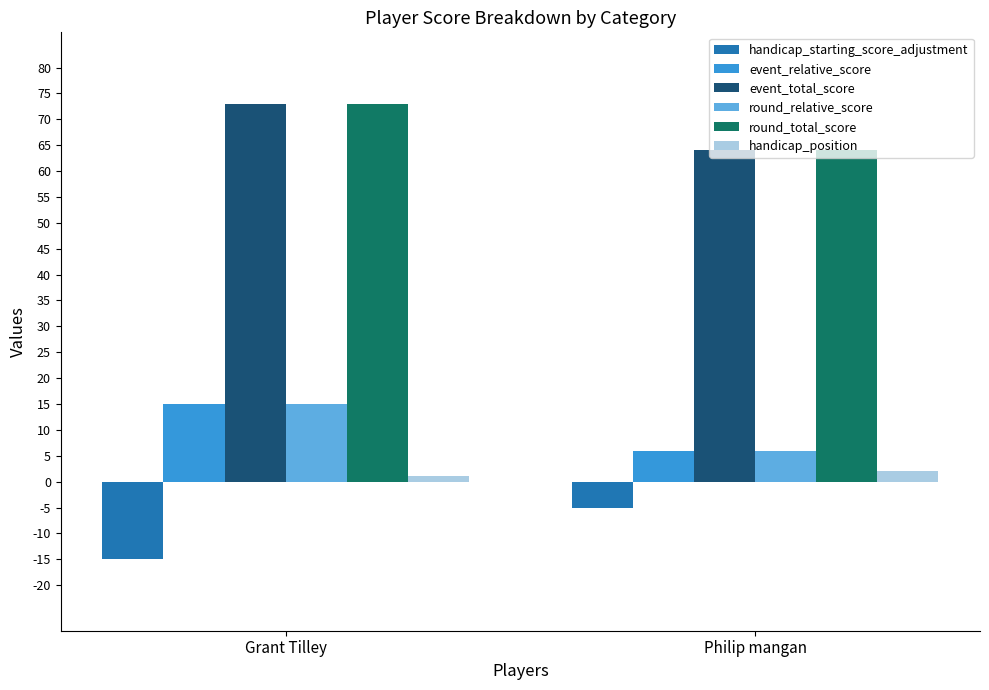

At which category is the sum across all series the highest?

Grant Tilley